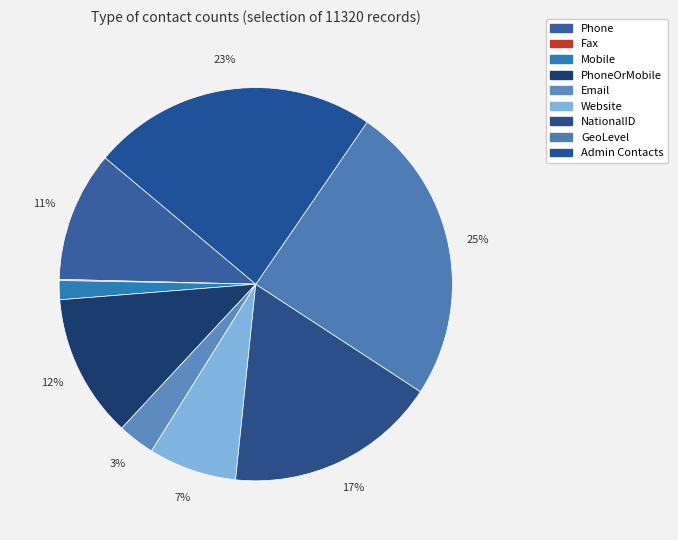

Is it true that Email is 3% of the pie?

True